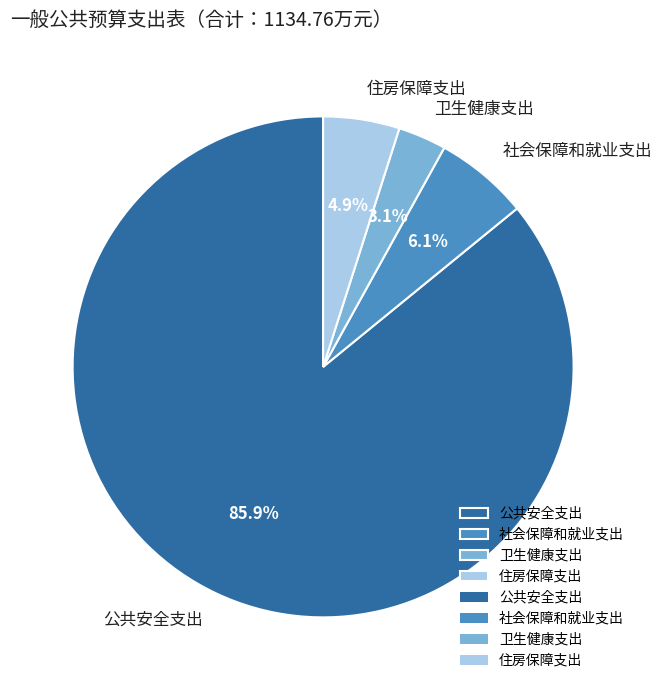

To the nearest percent, what is the combined percentage of 卫生健康支出 and 住房保障支出?

8%